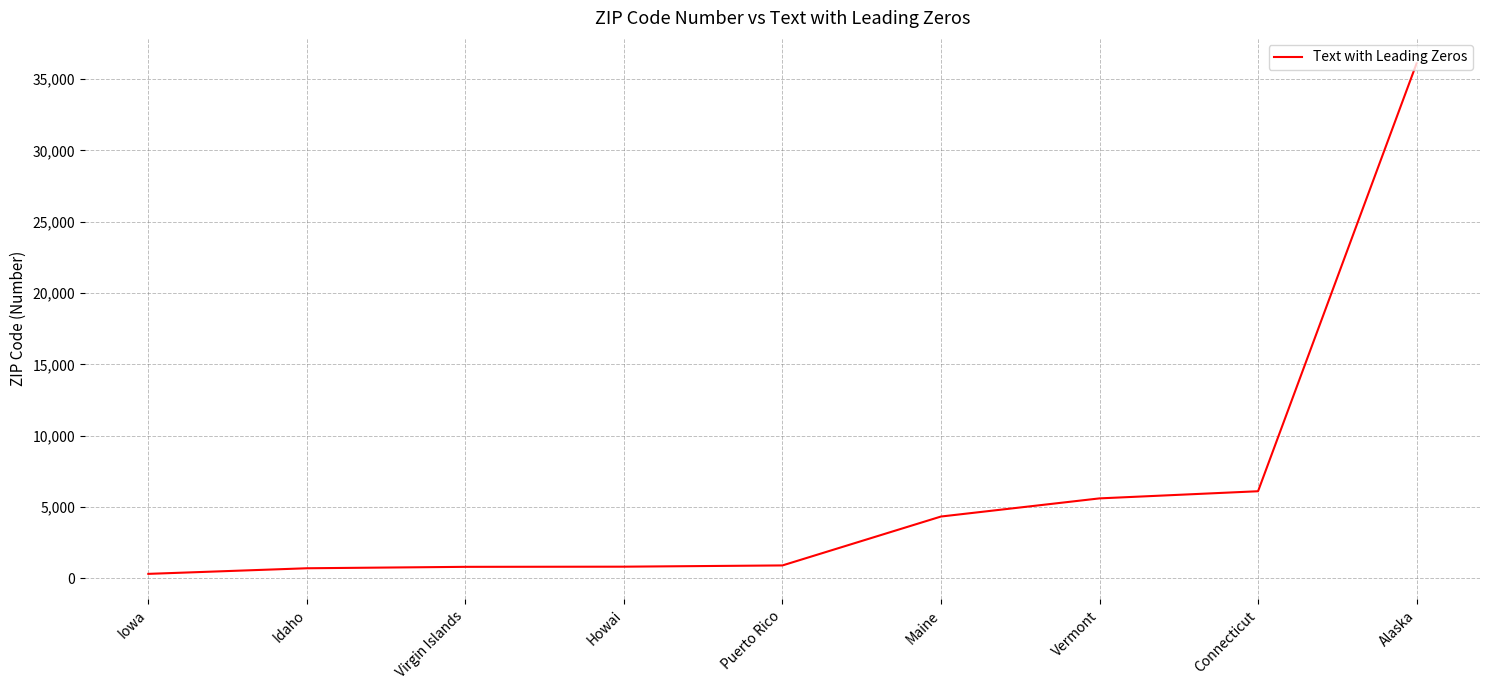

What value does the data have at Puerto Rico, to the nearest 100?

900